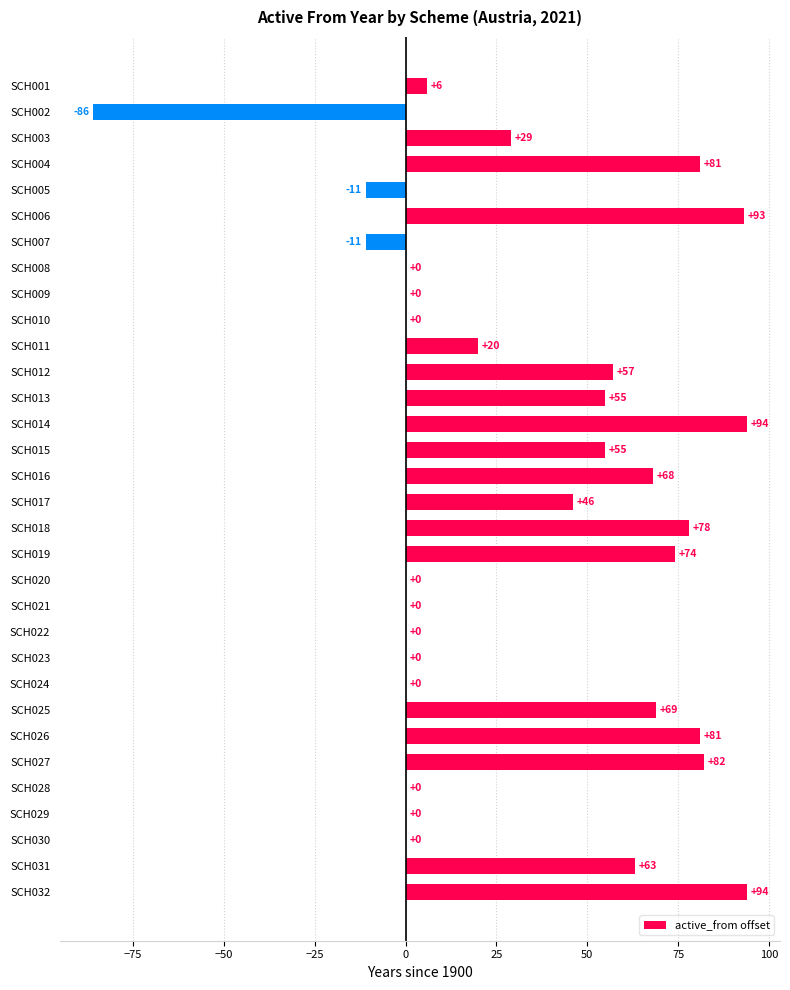

Reading bottom to top, what are all the values shown in this chart?

SCH032=94	SCH031=63	SCH030=0	SCH029=0	SCH028=0	SCH027=82	SCH026=81	SCH025=69	SCH024=0	SCH023=0	SCH022=0	SCH021=0	SCH020=0	SCH019=74	SCH018=78	SCH017=46	SCH016=68	SCH015=55	SCH014=94	SCH013=55	SCH012=57	SCH011=20	SCH010=0	SCH009=0	SCH008=0	SCH007=-11	SCH006=93	SCH005=-11	SCH004=81	SCH003=29	SCH002=-86	SCH001=6